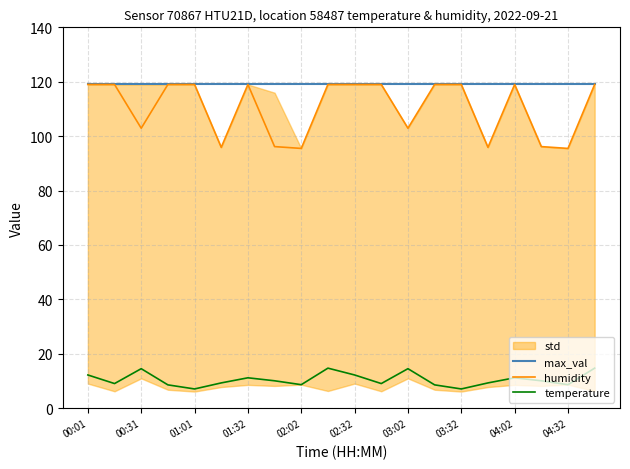

What value does the temperature series have at 19?

14.7